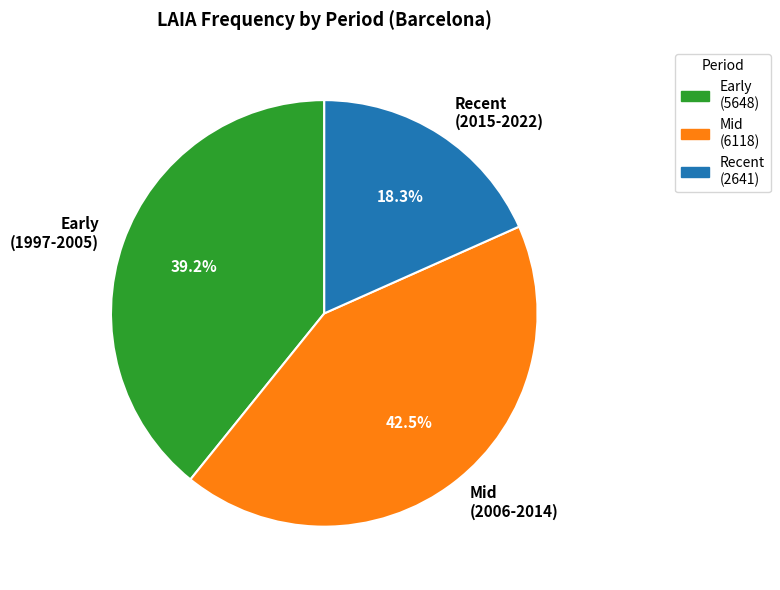

Combined, do Recent (2015-2022) and Early (1997-2005) account for over 50%?

Yes